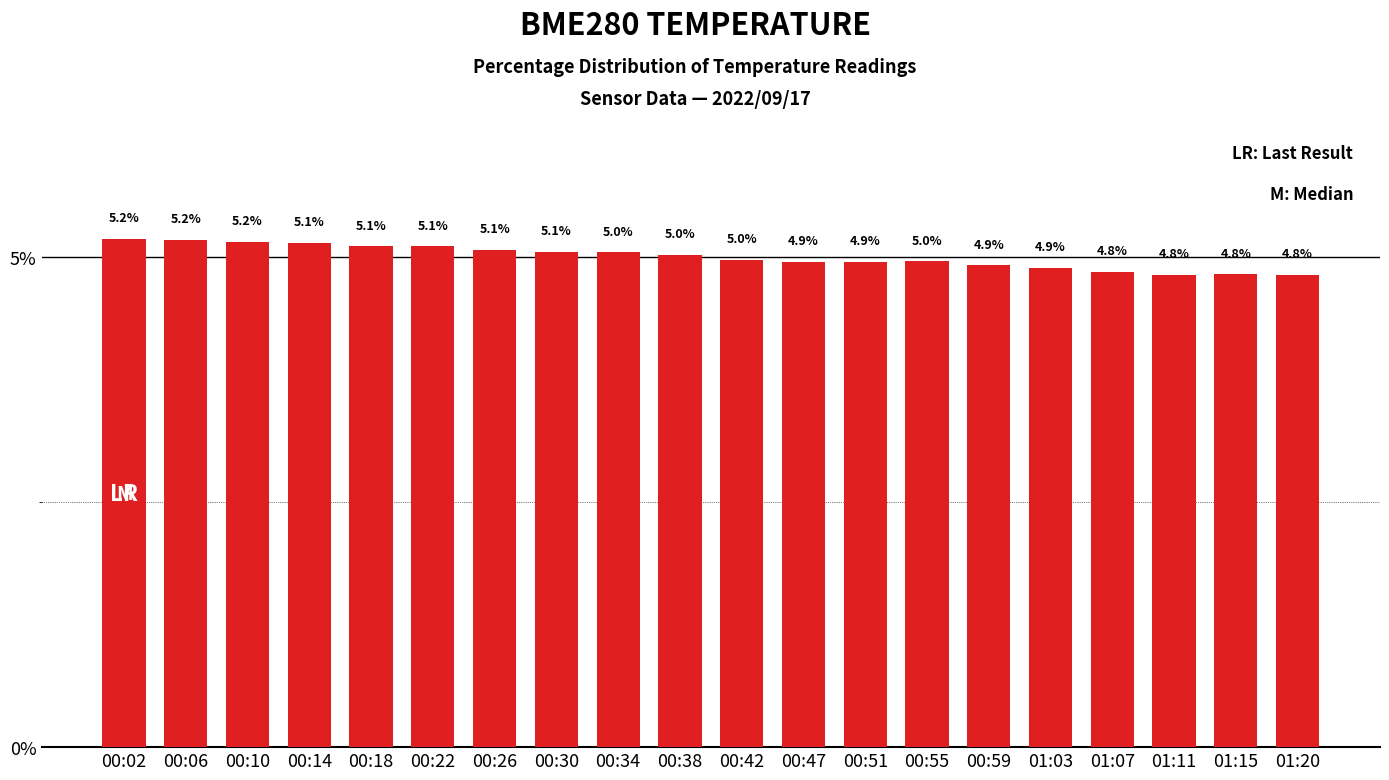

The value at 00:10 is 5.2. True or false?

True